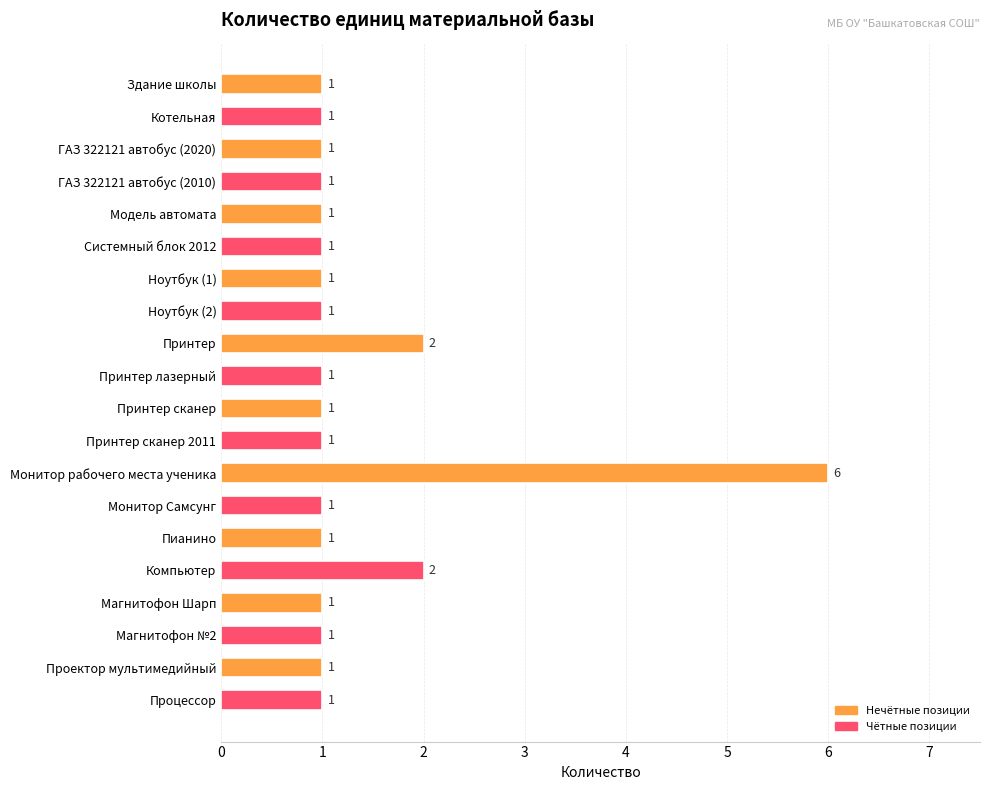

How many data points are above 1?

3